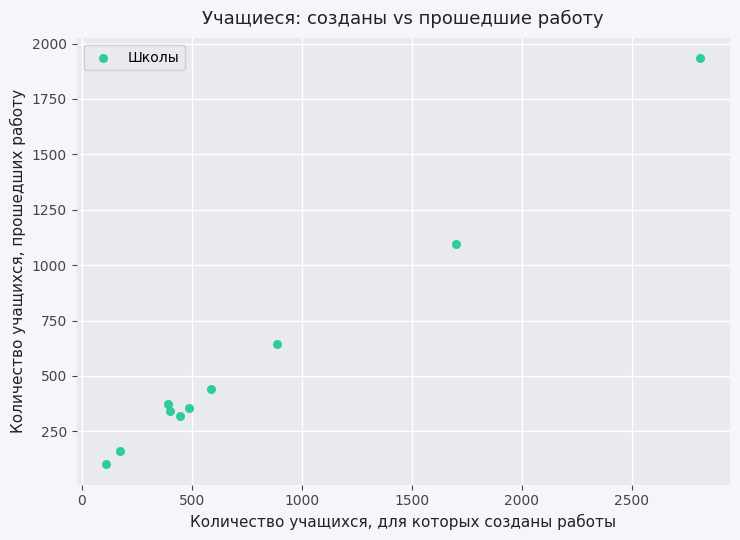

What is the average X value?

800